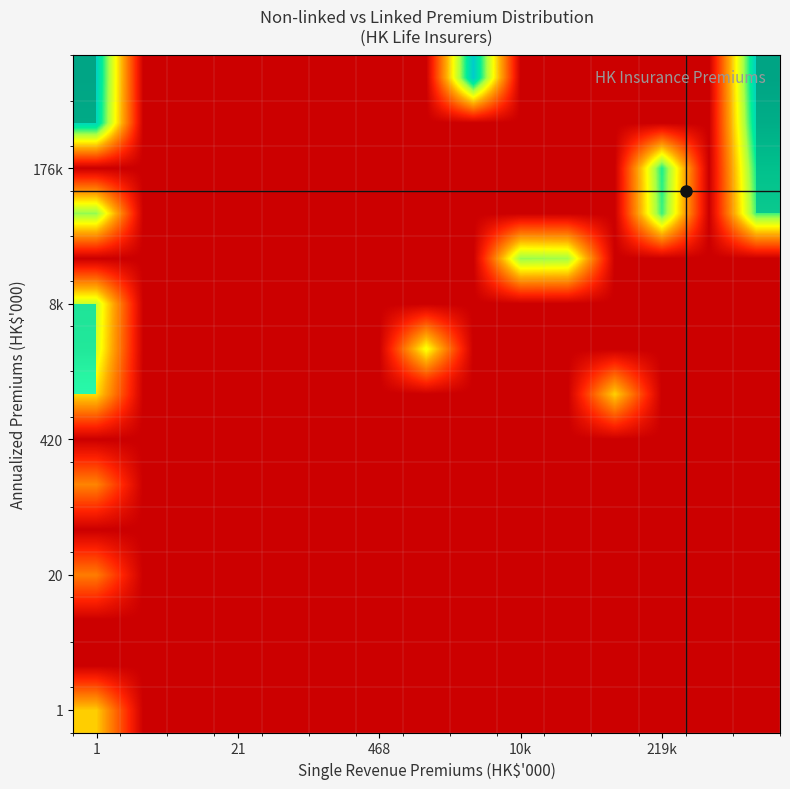

How many data points does each series have?

15